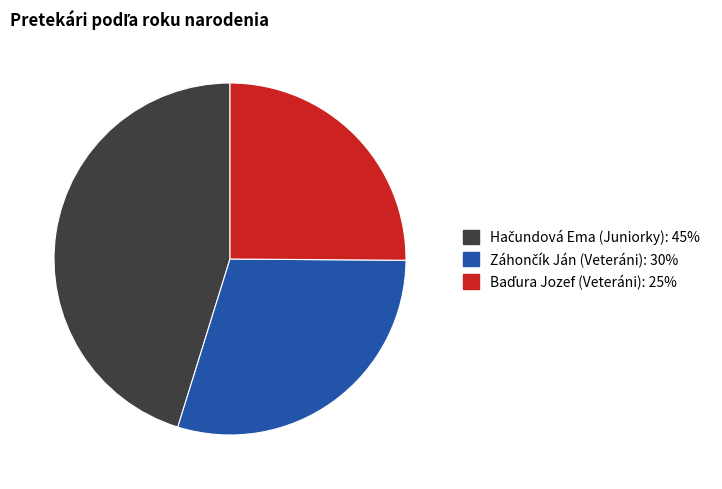

Is there any slice that represents more than half of the pie?

No